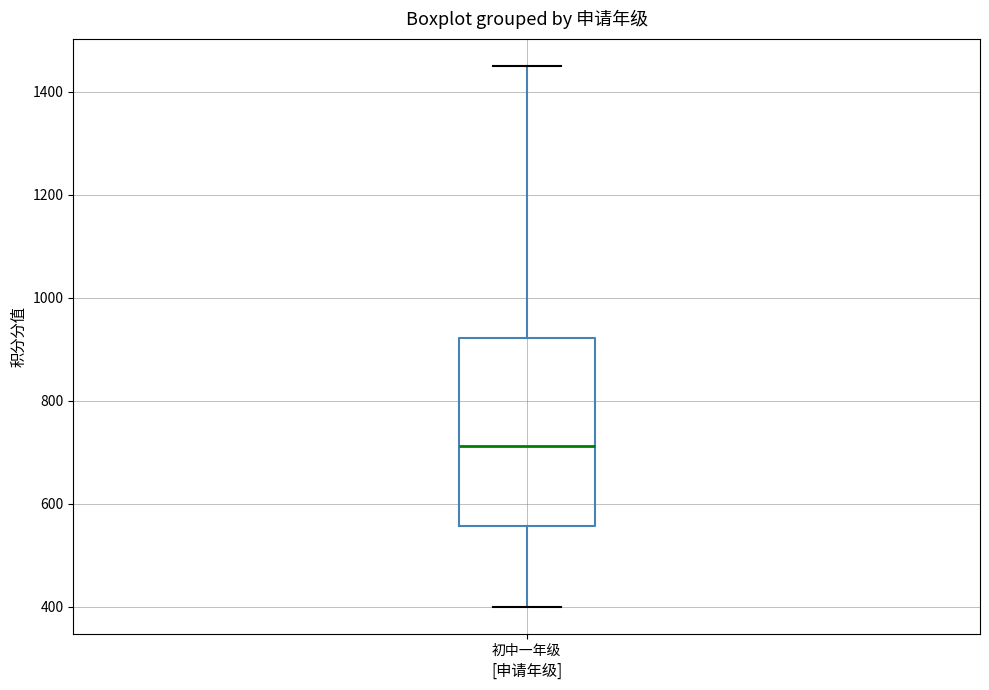

Read this box plot against the y-axis: the position of the median line, the range covered by the box, and the ends of both whiskers. The values are not printed on the chart, so give them approximately, as read against the axis.

median 720, box 560 to 920, whiskers 400 to 1460